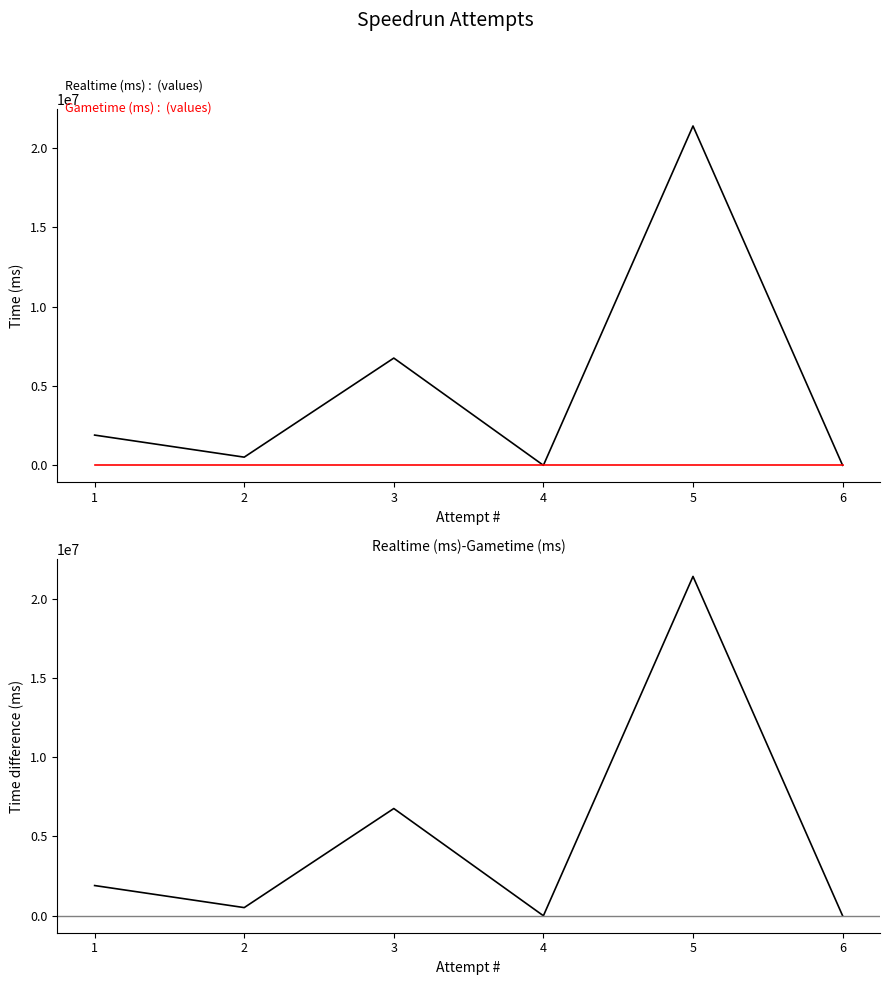

Is this an area chart (filled region under the line)?

No